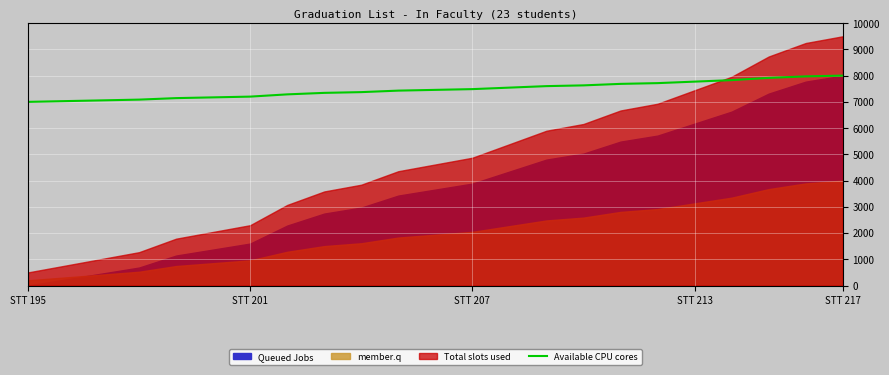

At which category does the chart reach its minimum across all series?

STT 195